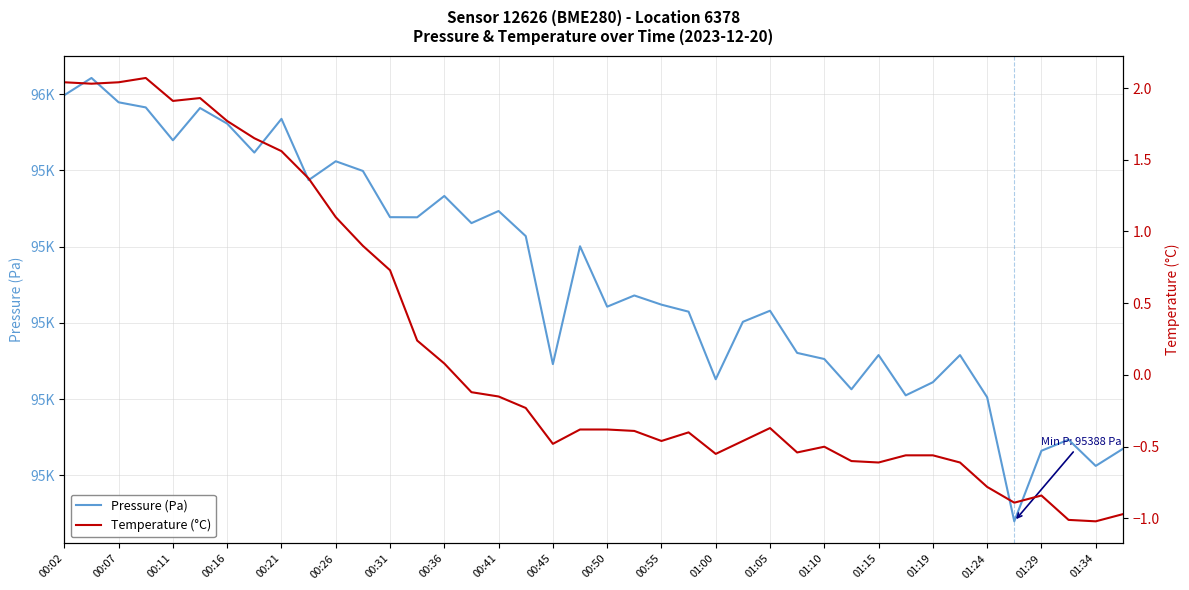

True or false: Temperature (°C) has more than 1 interior local peaks.

True